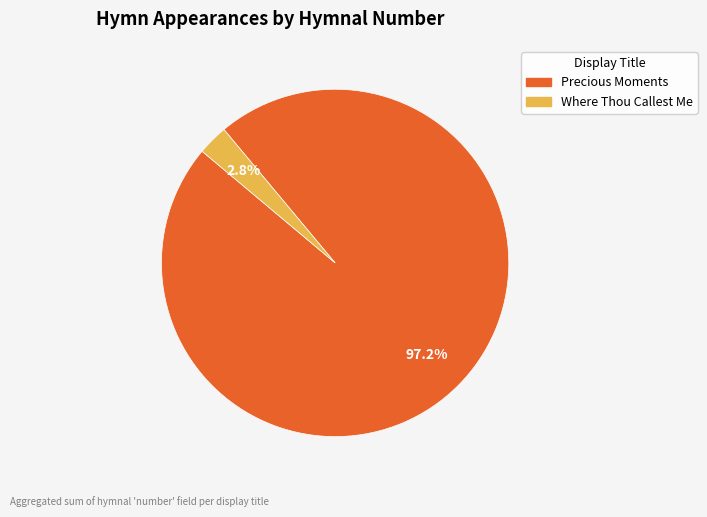

Is there a majority slice in this chart?

Yes